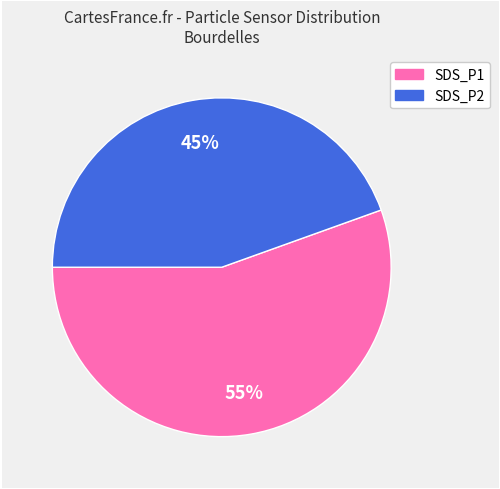

Which category has the biggest portion of the pie?

SDS_P1